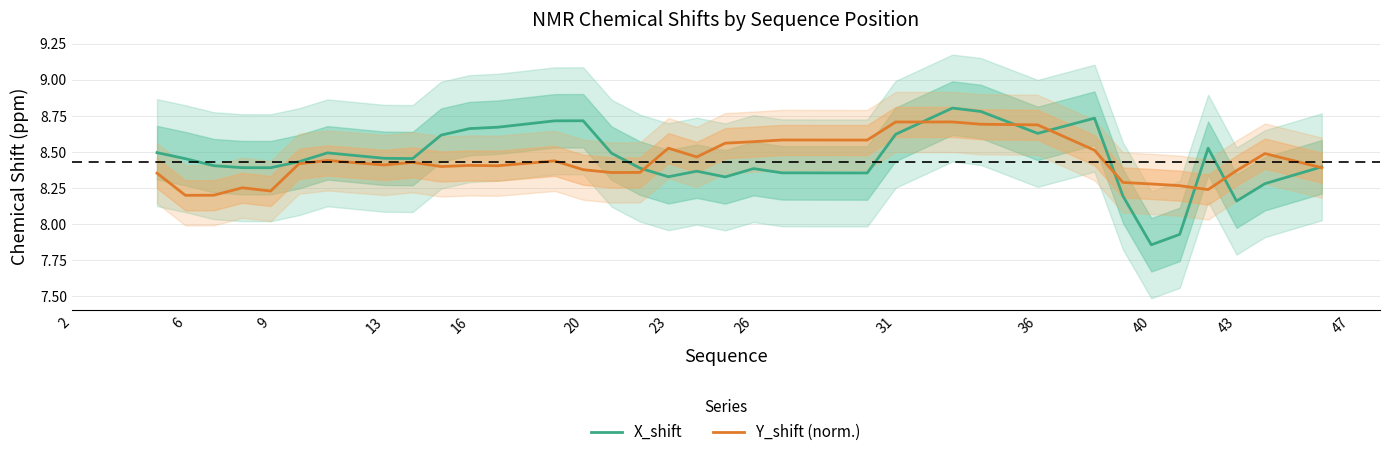

At which label does X_shift reach its minimum?

40